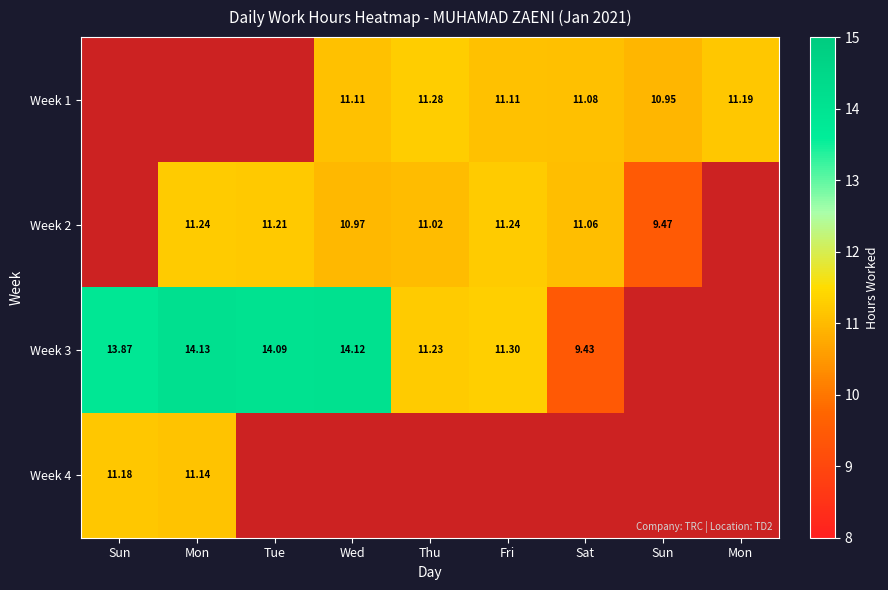

List the series in order of their peak value, highest first.

Week 3, Week 1, Week 2, Week 4